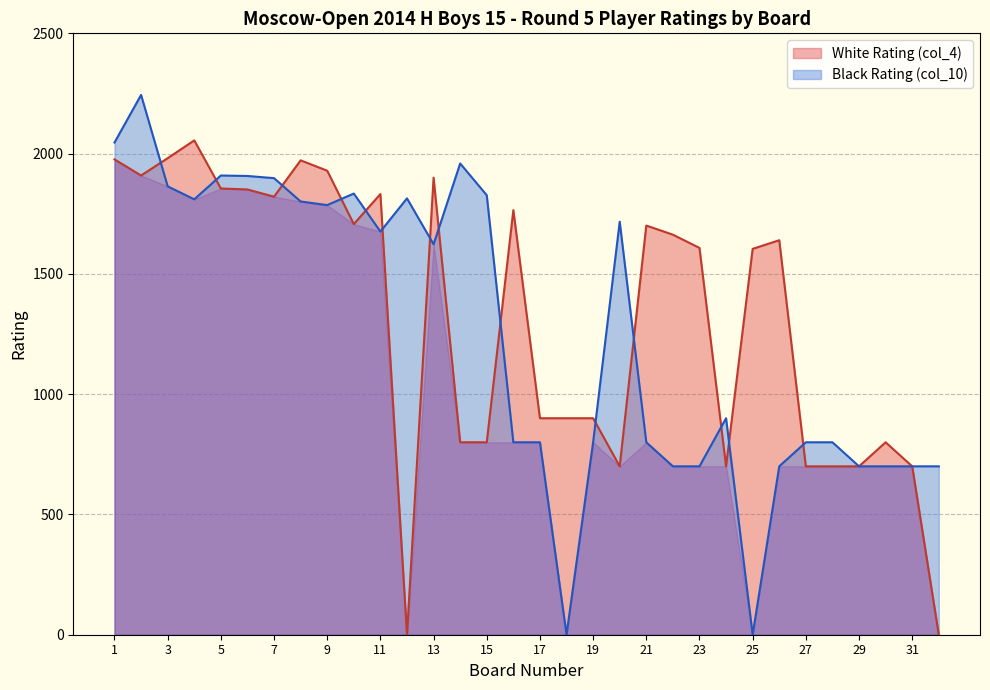

The value of Black Rating (col_10) at 20 is 1717. True or false?

True